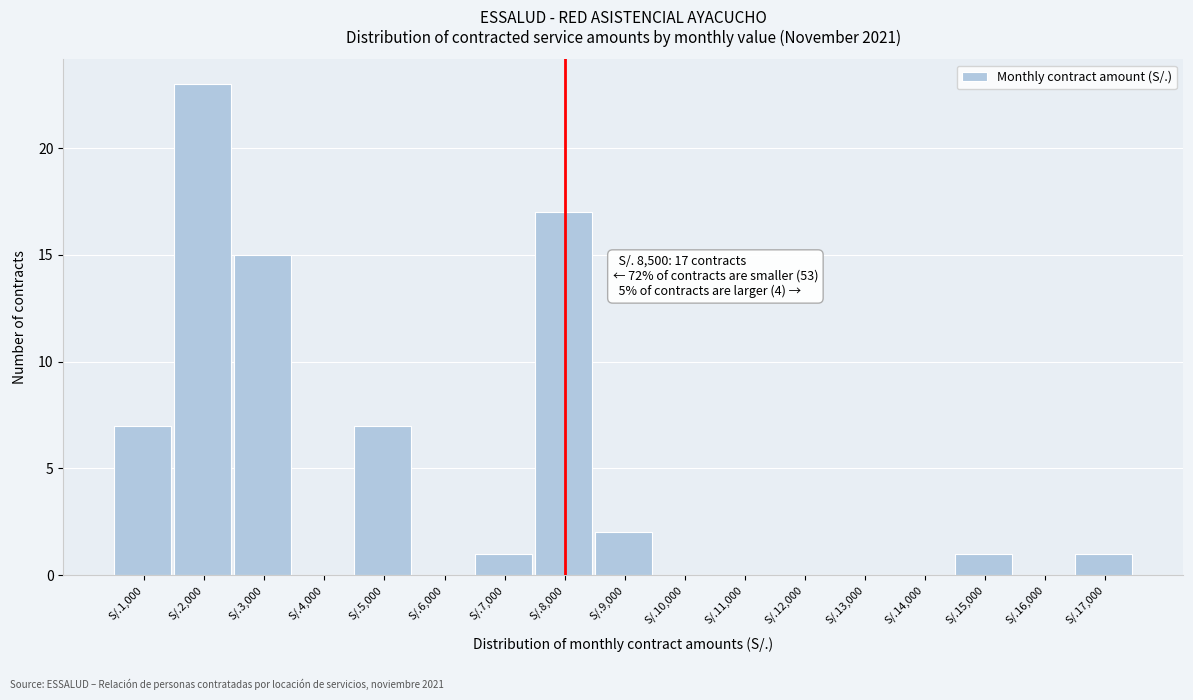

Reading left to right, transcribe all the data shown in this chart.

S/.1,000=7	S/.2,000=23	S/.3,000=15	S/.4,000=0	S/.5,000=7	S/.6,000=0	S/.7,000=1	S/.8,000=17	S/.9,000=2	S/.10,000=0	S/.11,000=0	S/.12,000=0	S/.13,000=0	S/.14,000=0	S/.15,000=1	S/.16,000=0	S/.17,000=1